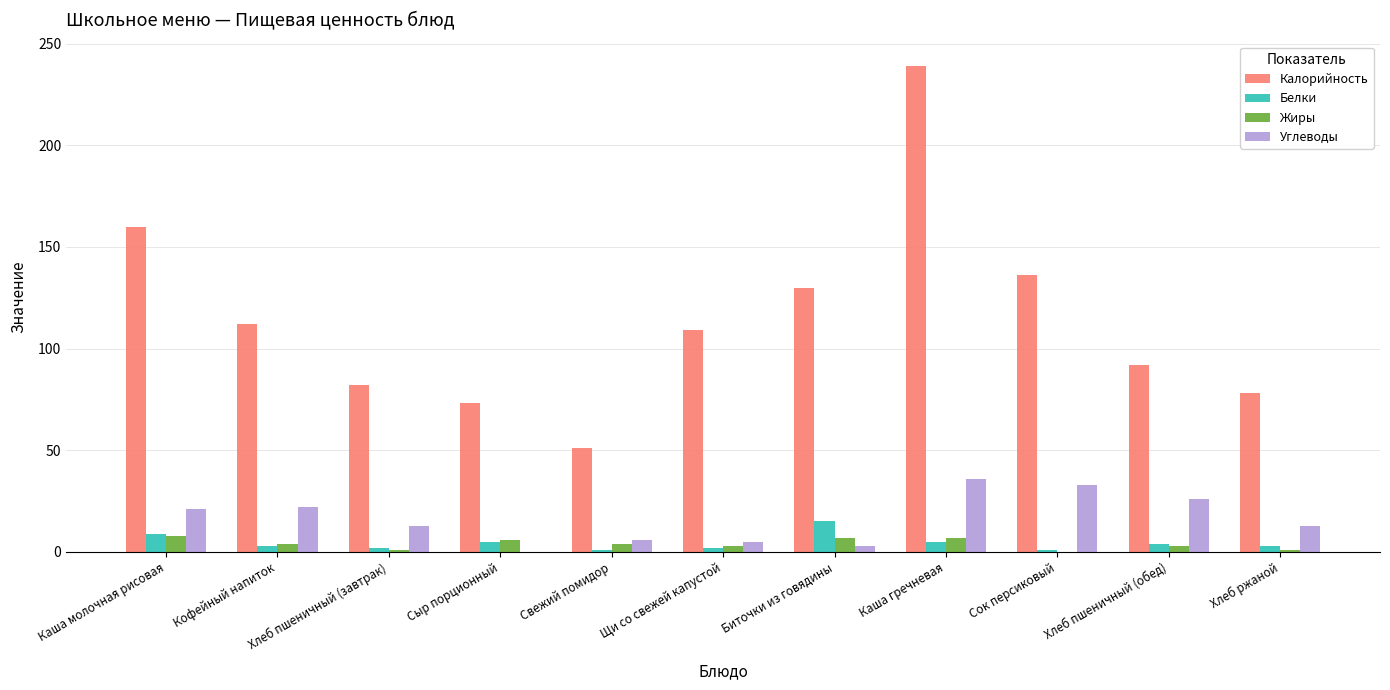

At which label is Калорийность closest to 145?

Сок персиковый